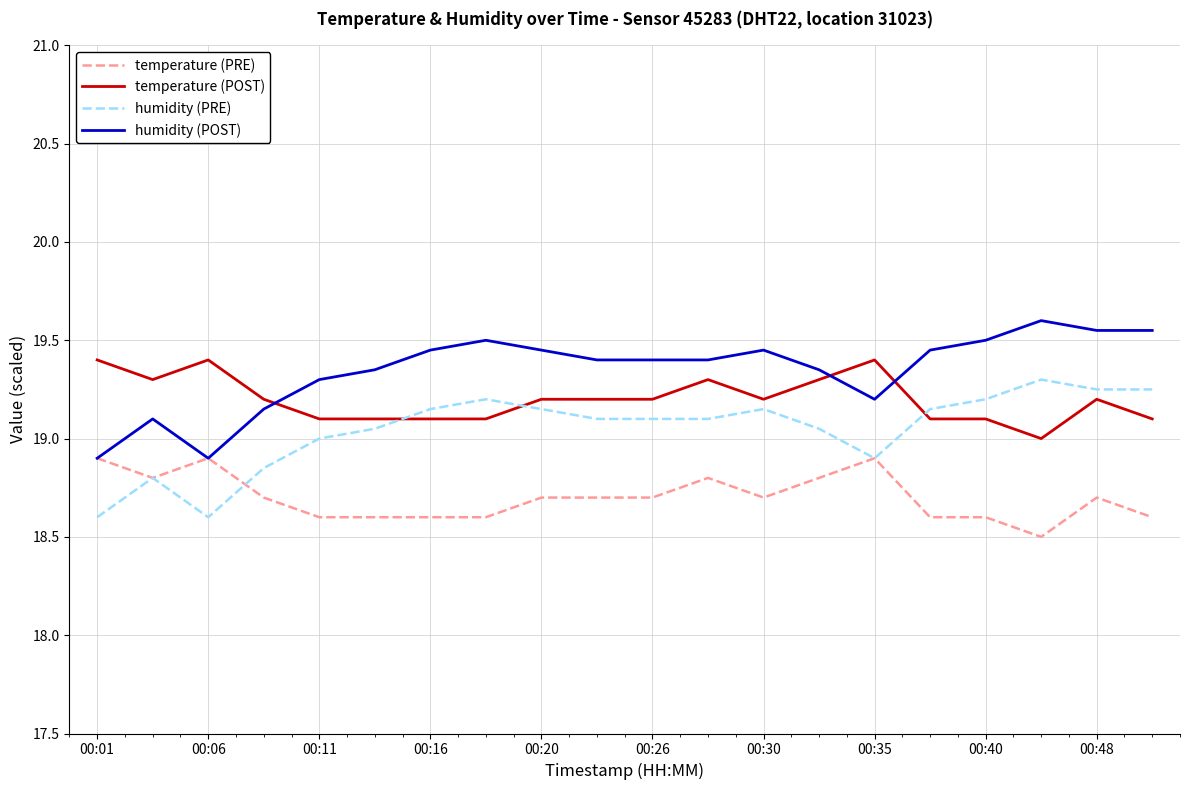

Which series has the largest total across all categories?

humidity (POST)